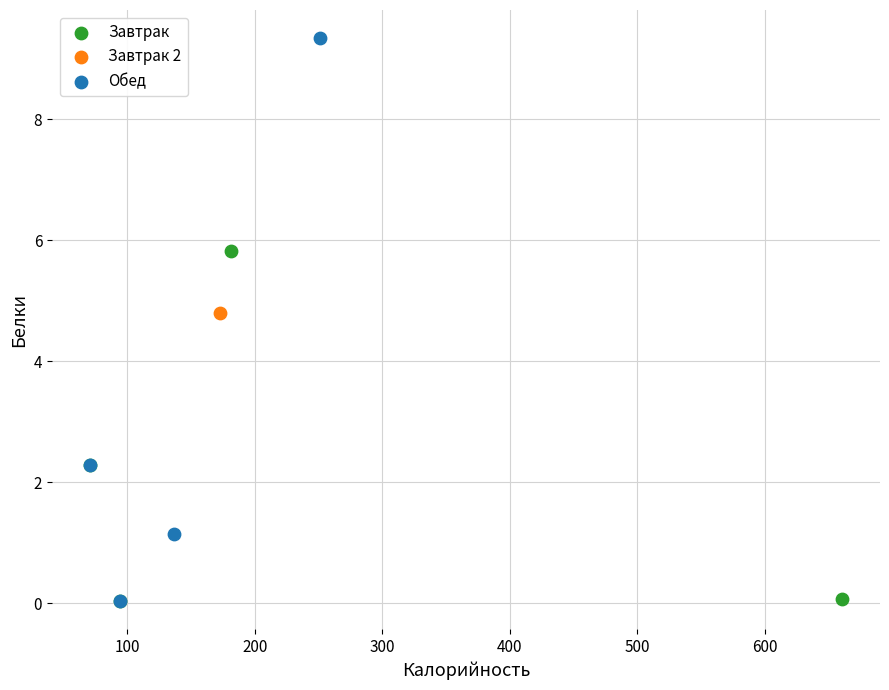

What are all the series names shown in the legend?

Завтрак, Завтрак 2, Обед